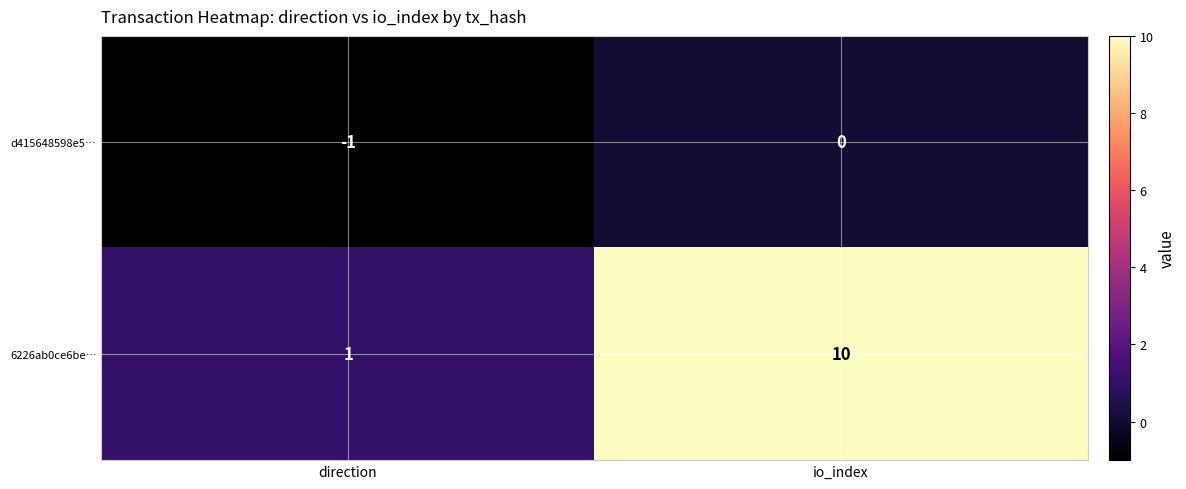

Rank the series by their average value, from lowest to highest.

d415648598e5…, 6226ab0ce6be…